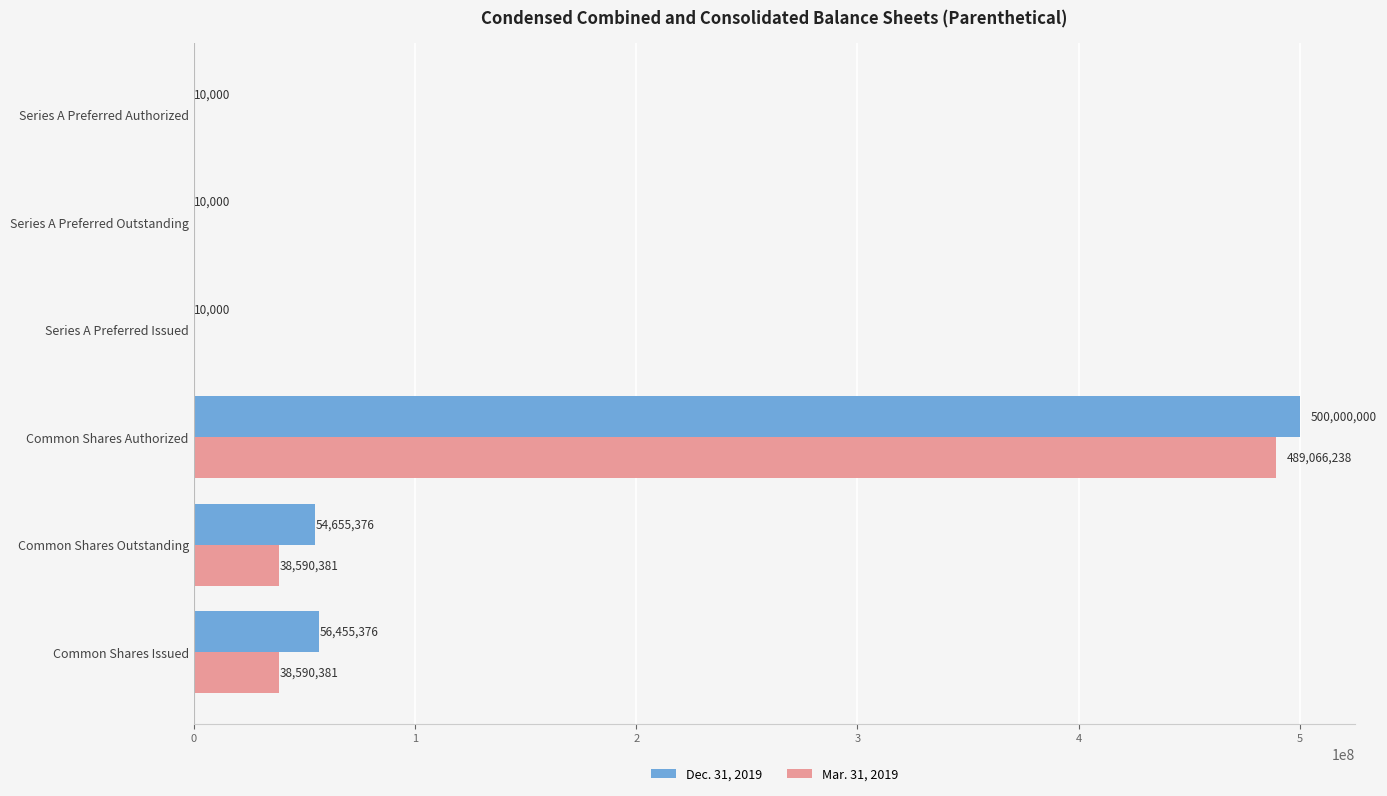

Count the number of data series in this chart.

2